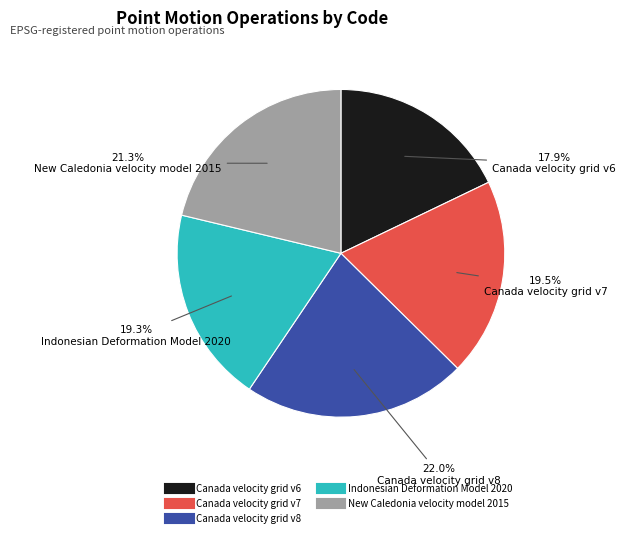

True or false: Indonesian Deformation Model 2020 accounts for 32% of the total.

False